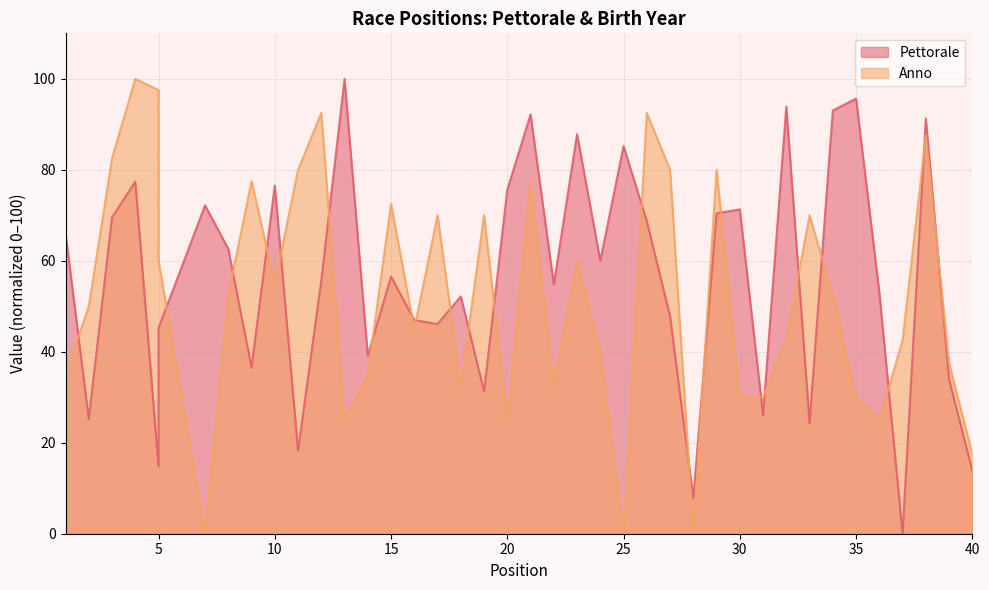

True or false: Anno has a value of 60.0 at 23.

True